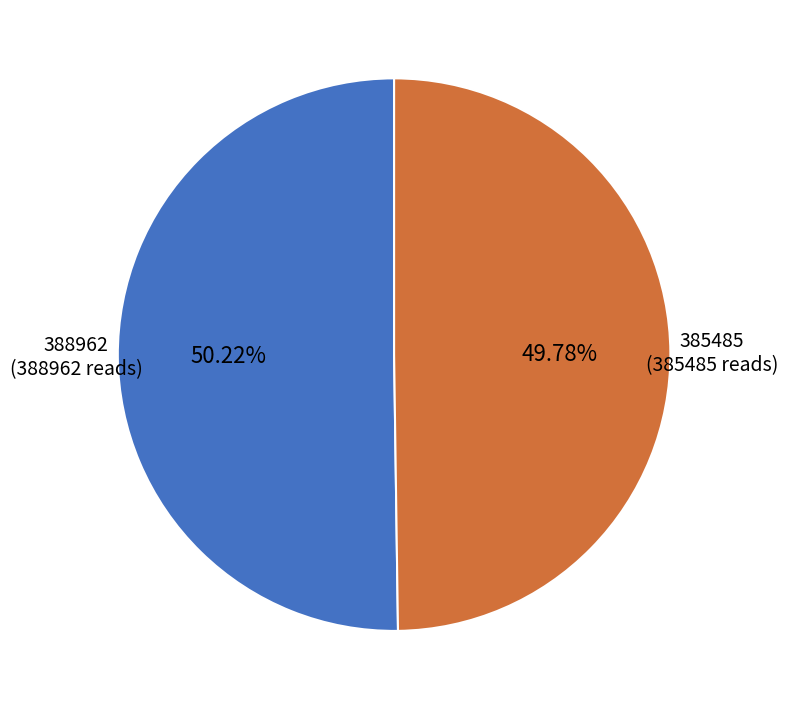

True or false: 385485 accounts for 50% of the total.

True